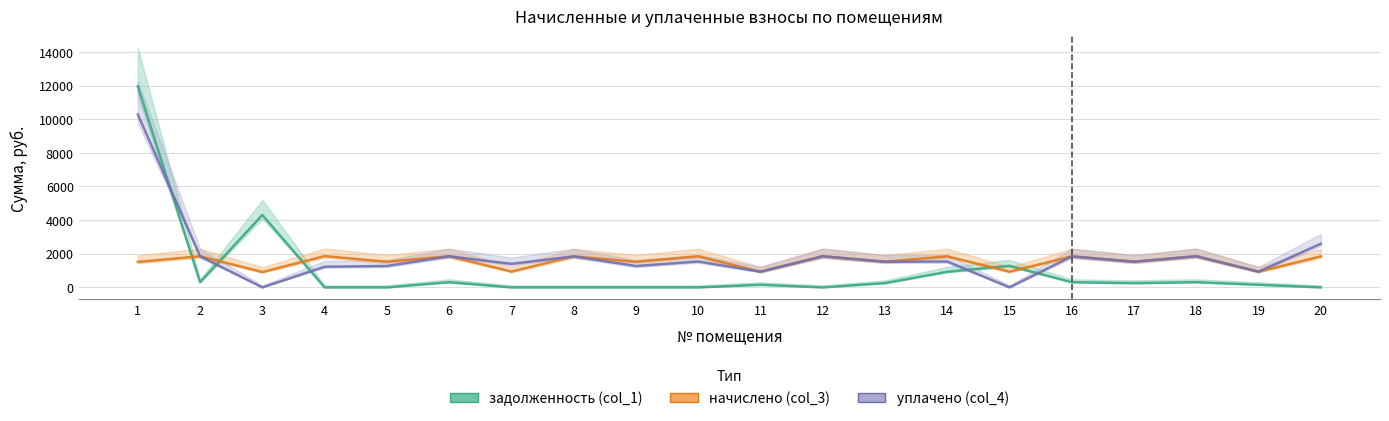

Reading right to left, extract all data points from this chart.

задолженность (col_1): 0.0	155.8	309.0	254.4	307.4	1283.9	930.6	254.4	0.0	155.8	0.0	0.0	0.0	0.0	309.0	0.0	0.0	4308.0	308.5	11951.3
начислено (col_3): 1844.4	934.9	1853.9	1526.4	1844.4	934.9	1847.6	1526.4	1850.8	934.9	1847.6	1526.4	1844.4	941.3	1853.9	1526.4	1860.3	915.8	1850.8	1516.9
уплачено (col_4): 2596.0	934.9	1853.9	1526.4	1844.4	0.0	1540.4	1526.4	1850.8	934.9	1539.7	1272.0	1844.4	1400.0	1849.9	1272.0	1229.7	0.0	1850.8	10283.9